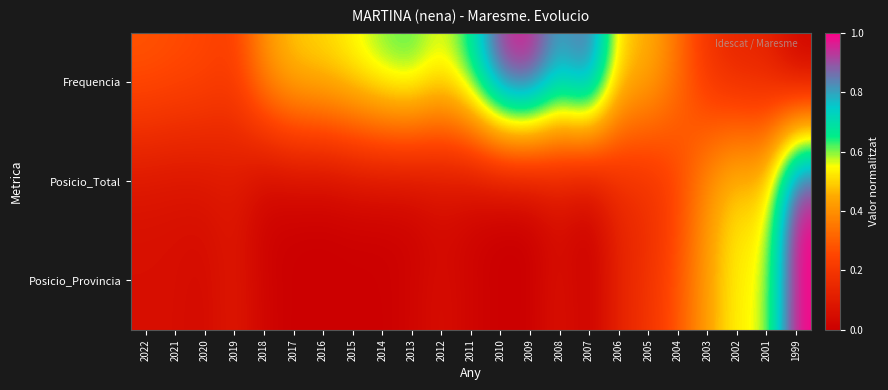

Which series has the largest total across all categories?

Frequencia